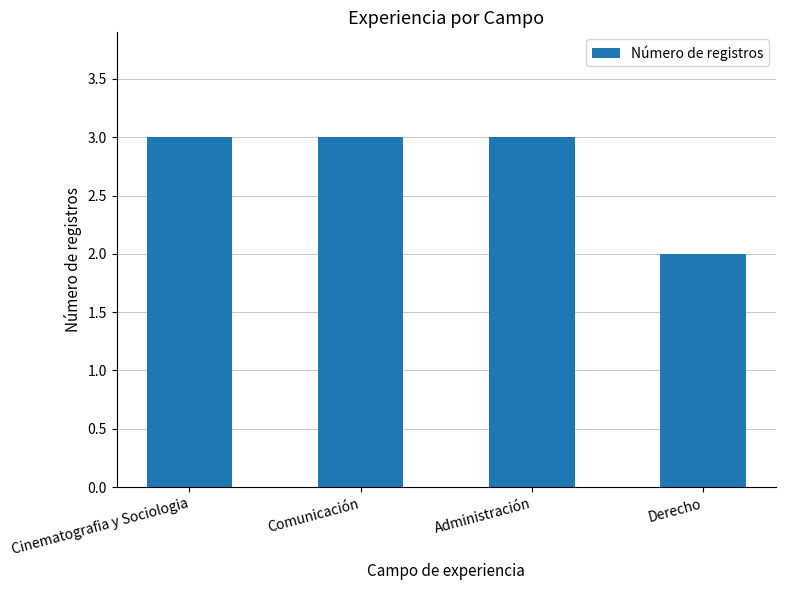

True or false: the data shows 5 at Comunicación.

False